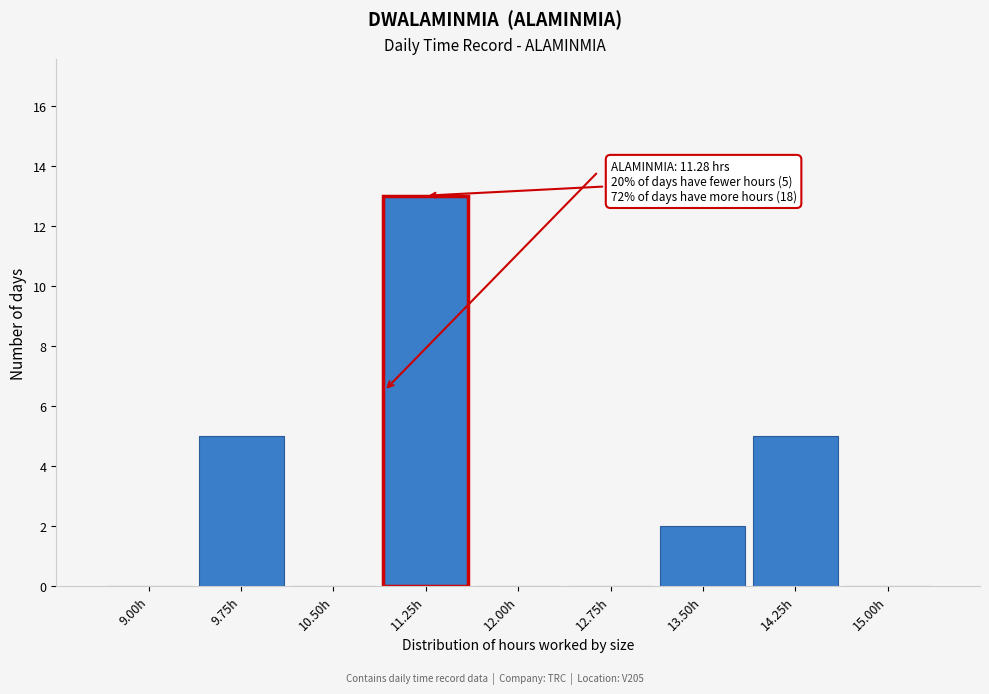

Reading left to right, transcribe all the data shown in this chart.

9.00h=0	9.75h=5	10.50h=0	11.25h=13	12.00h=0	12.75h=0	13.50h=2	14.25h=5	15.00h=0